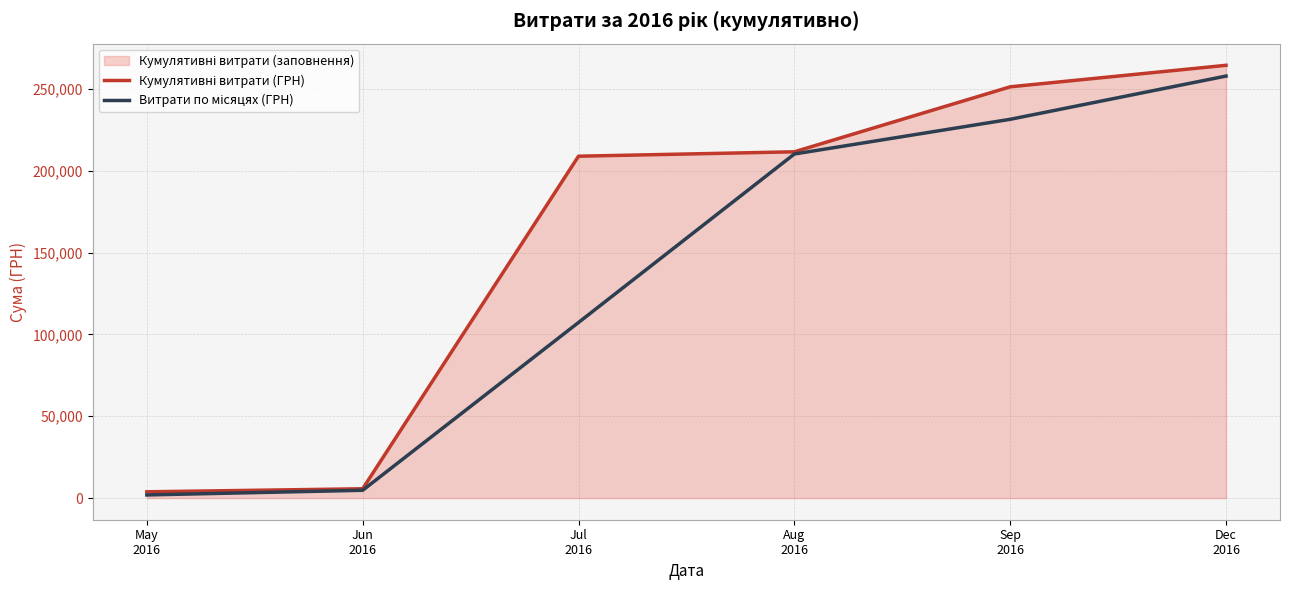

Reading left to right, transcribe all the data shown in this chart.

Кумулятивні витрати (ГРН): May
2016=3838.1	Jun
2016=5691.1	Jul
2016=208932.0	Aug
2016=211621.6	Sep
2016=251336.8	Dec
2016=264481.8
Витрати по місяцях (ГРН): May
2016=1919.1	Jun
2016=4764.6	Jul
2016=107311.6	Aug
2016=210276.8	Sep
2016=231479.2	Dec
2016=257909.3